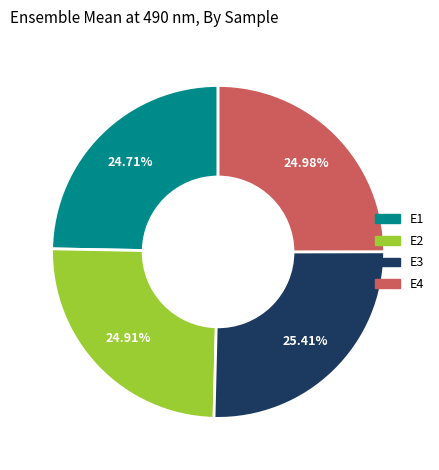

To the nearest percent, what is the difference between the largest and smallest slice percentages?

1%